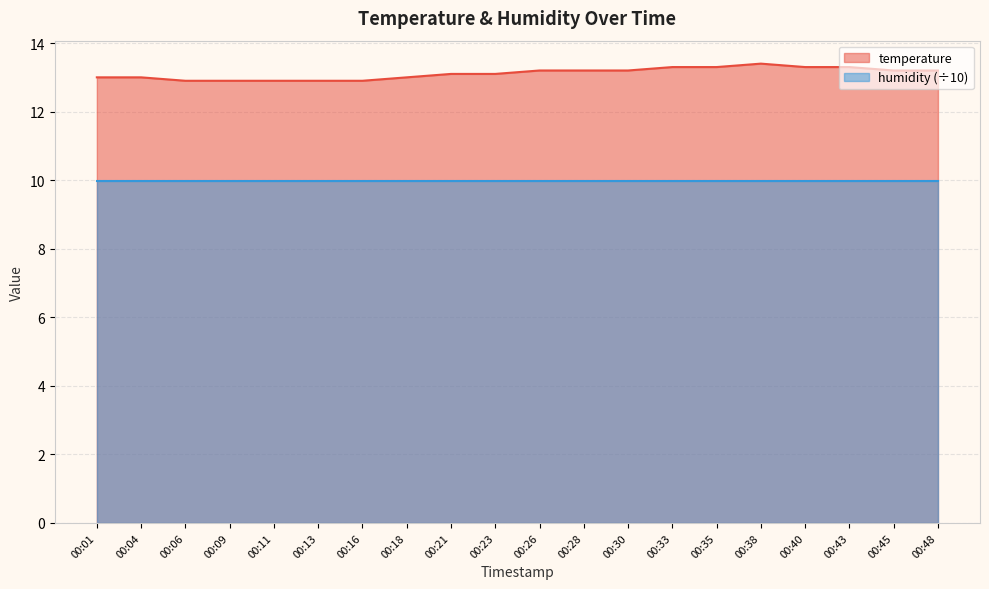

Between 00:21 and 00:43, which is larger?

00:43